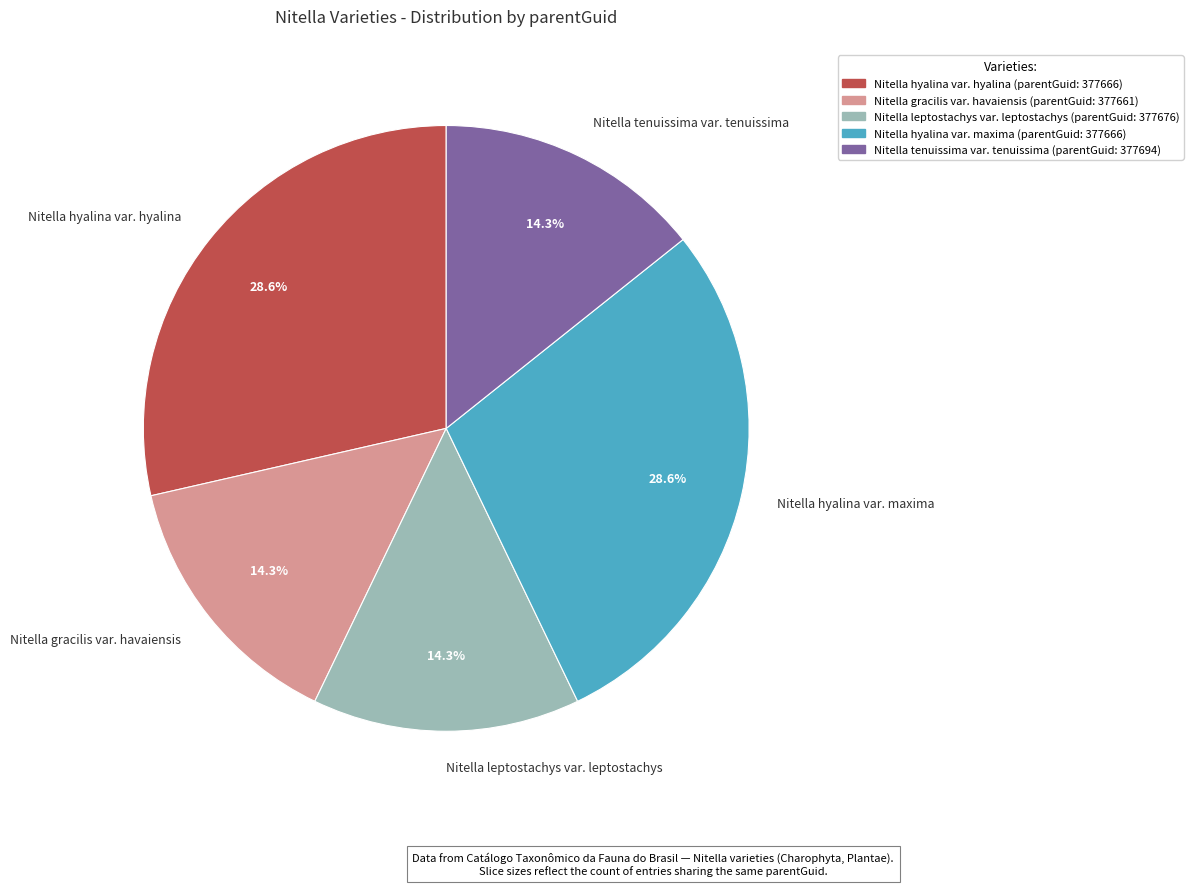

To the nearest percent, what percentage of the pie is Nitella leptostachys var. leptostachys?

14%